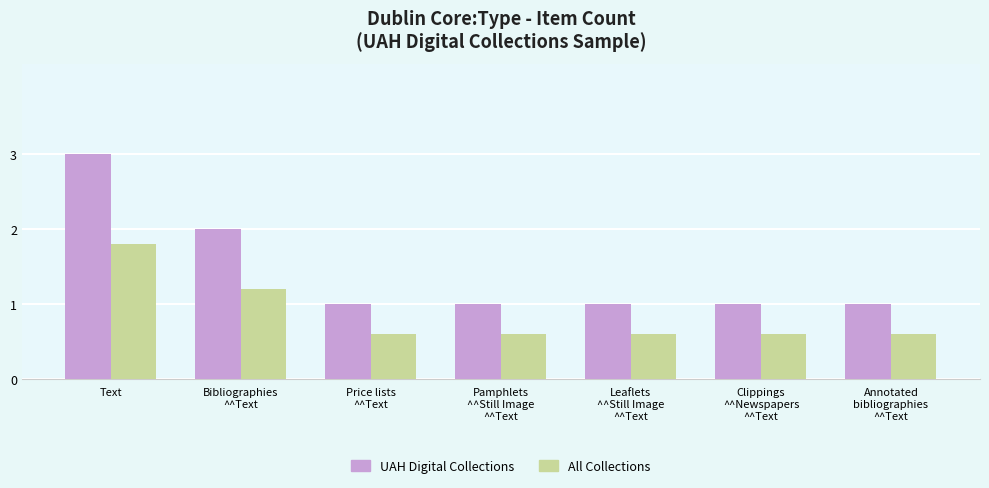

What are all the series names shown in the legend?

UAH Digital Collections, All Collections